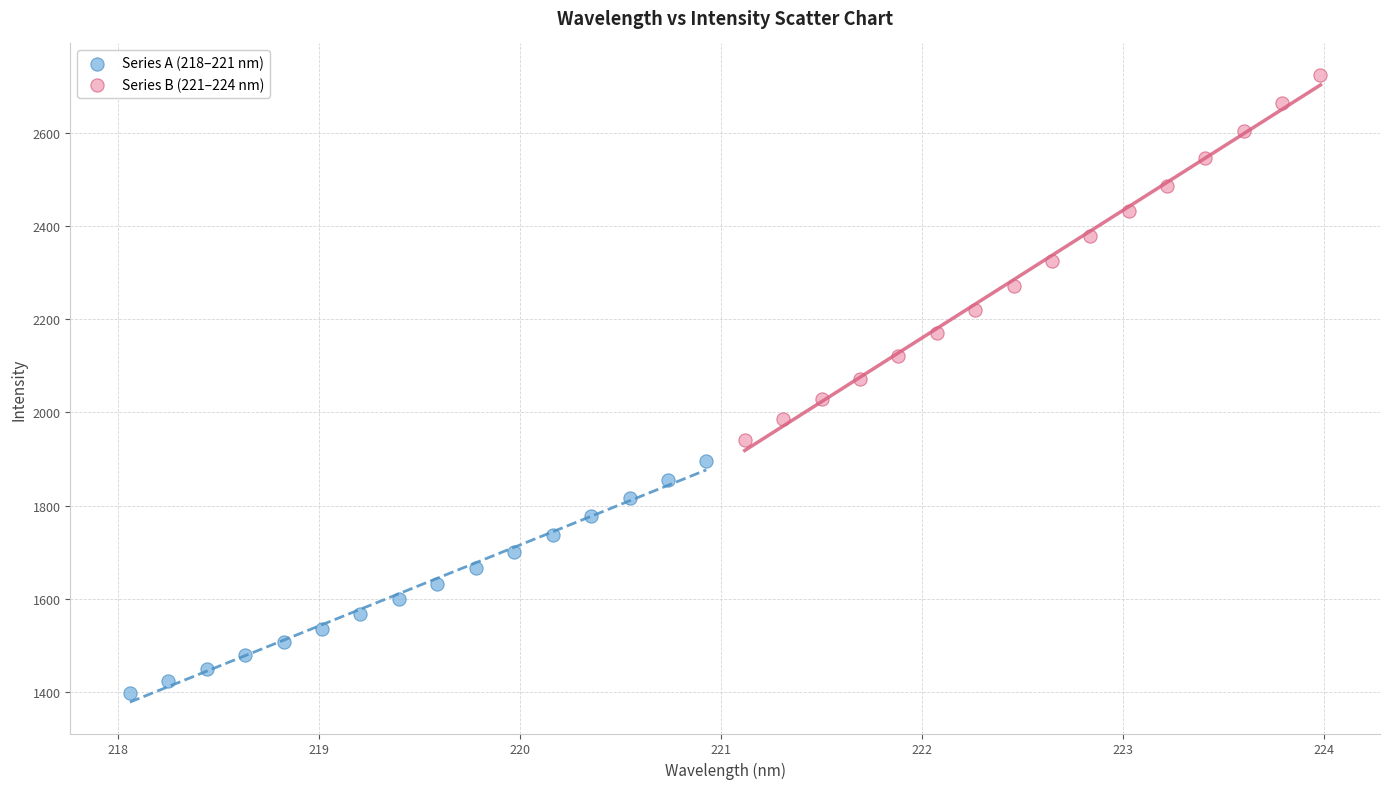

Which series has the widest spread of Y values?

Series B (221–224 nm)